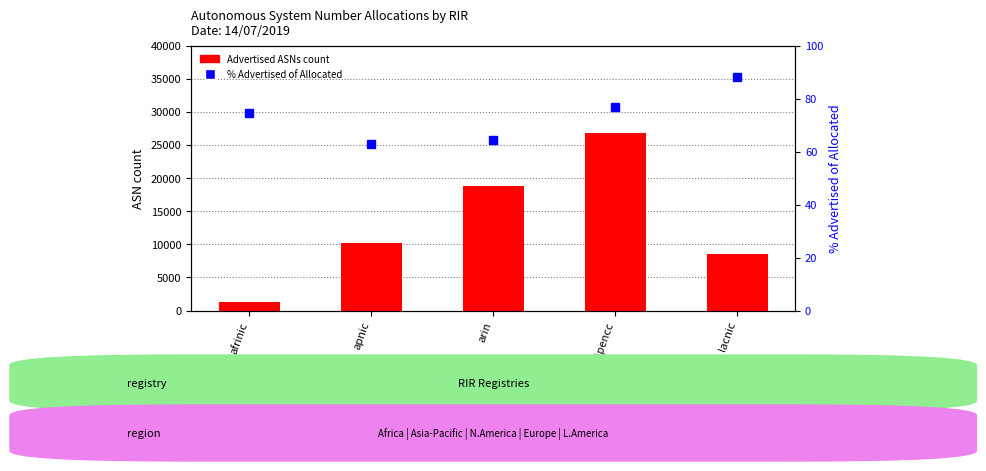

How many groups of bars are there?

5